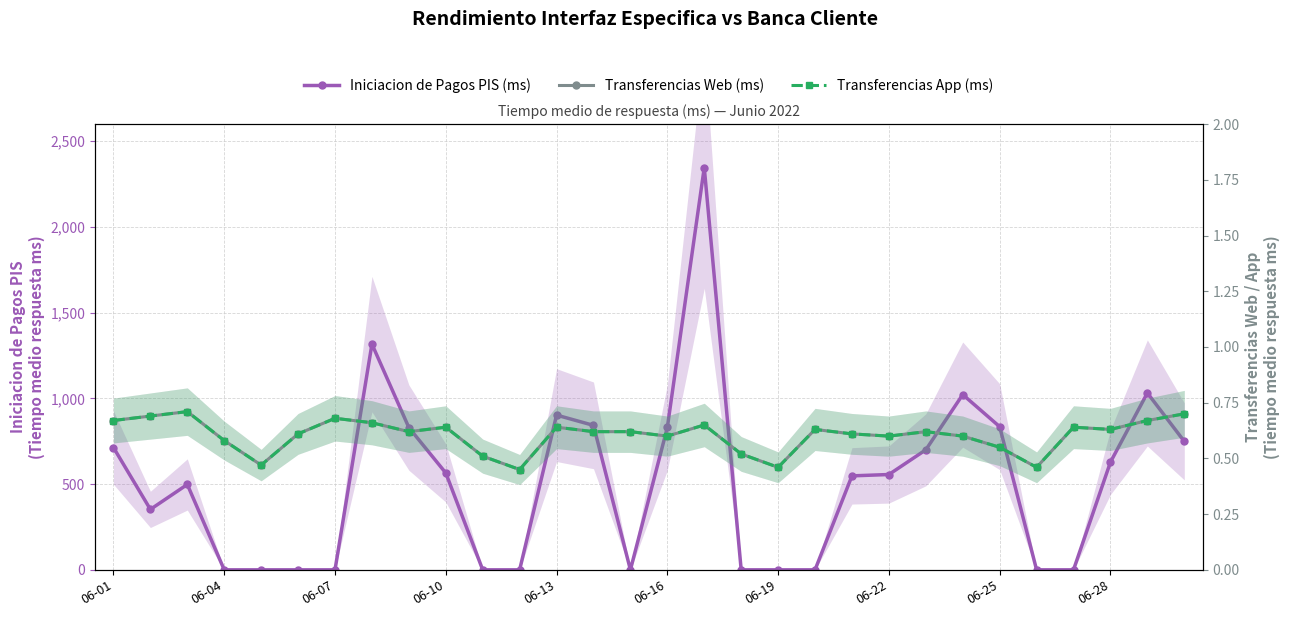

At which category does the chart reach its peak across all series?

16